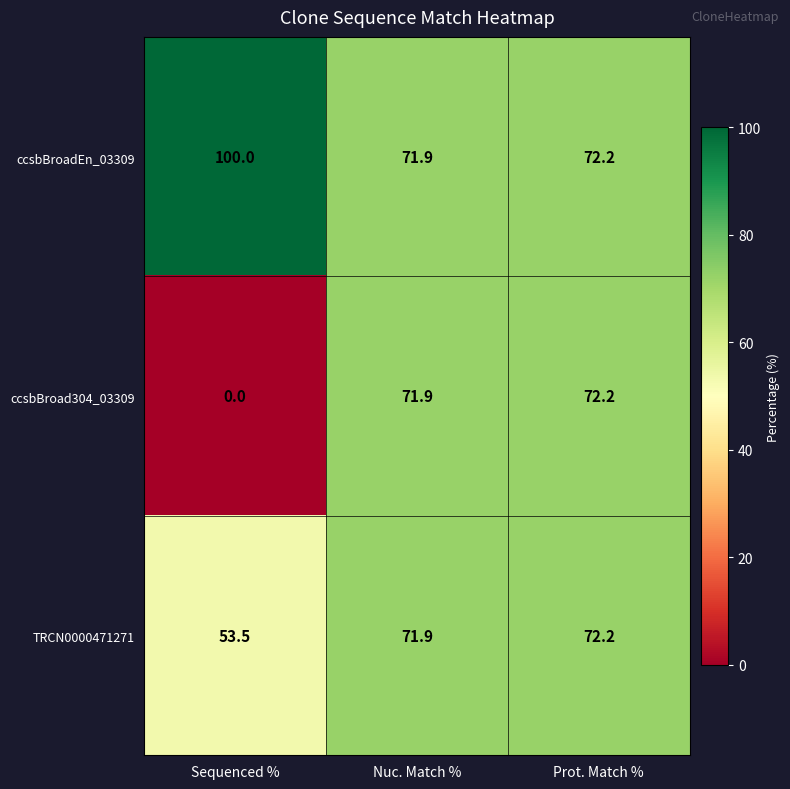

What is the approximate value of TRCN0000471271 at Sequenced %?

53.5